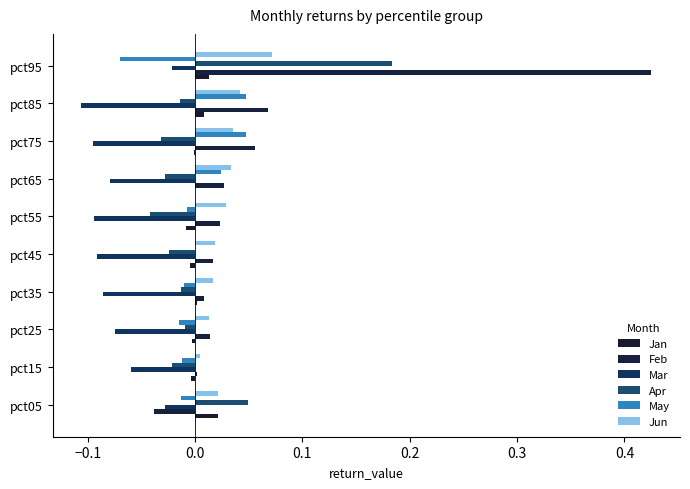

At which category is the sum across all series the highest?

pct95